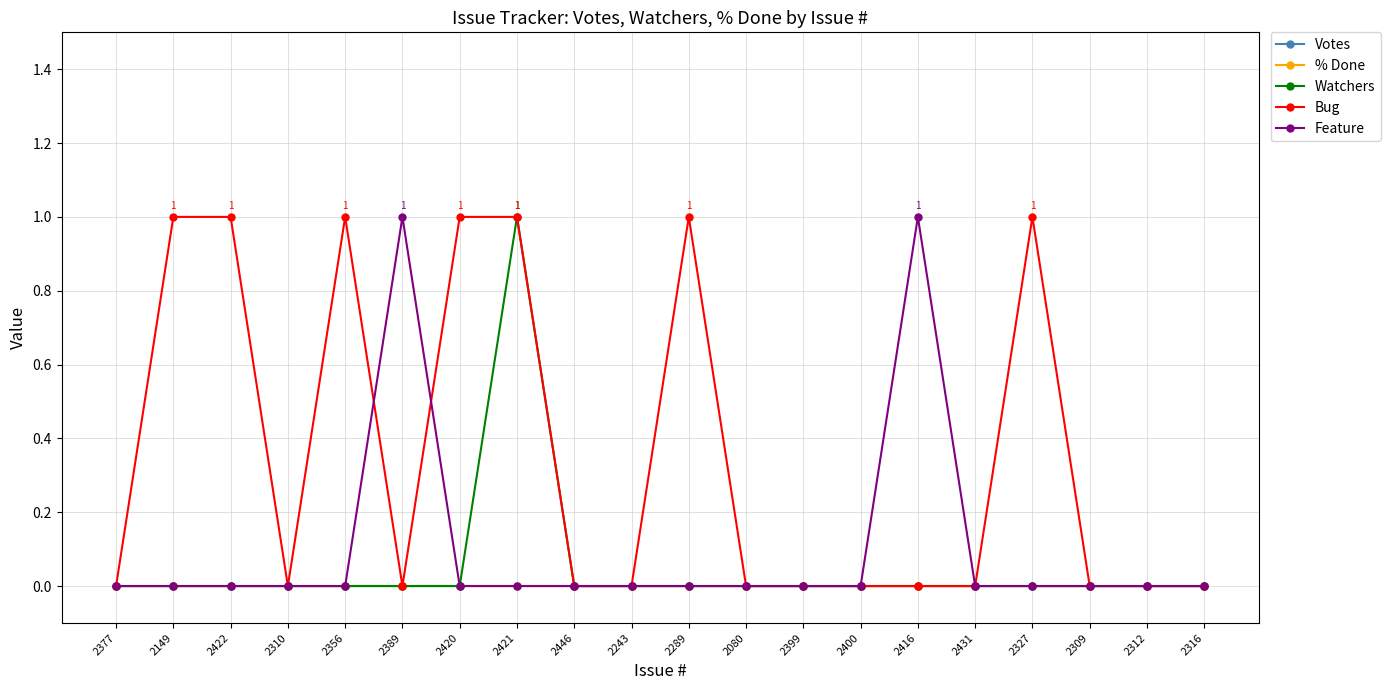

True or false: Feature has a value of 2 at 2389.

False